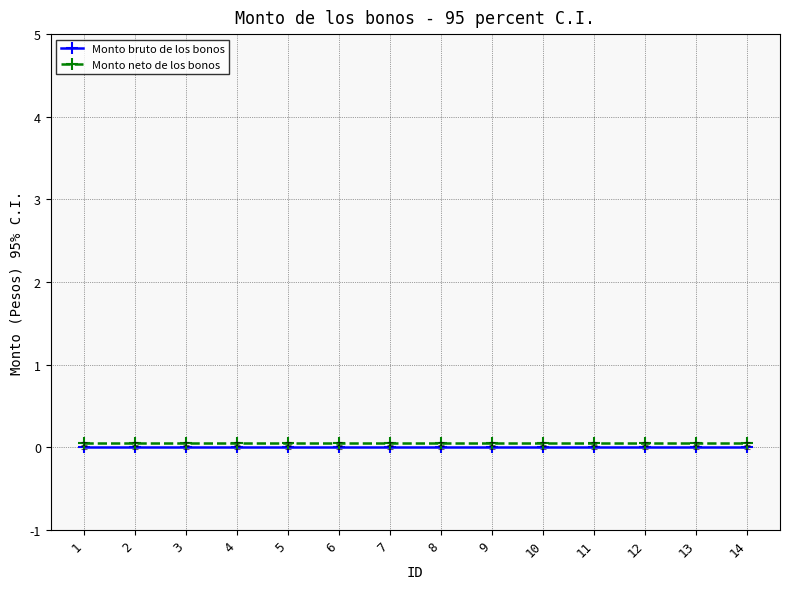

True or false: Monto neto de los bonos has a value of 0.1 at 2.

True